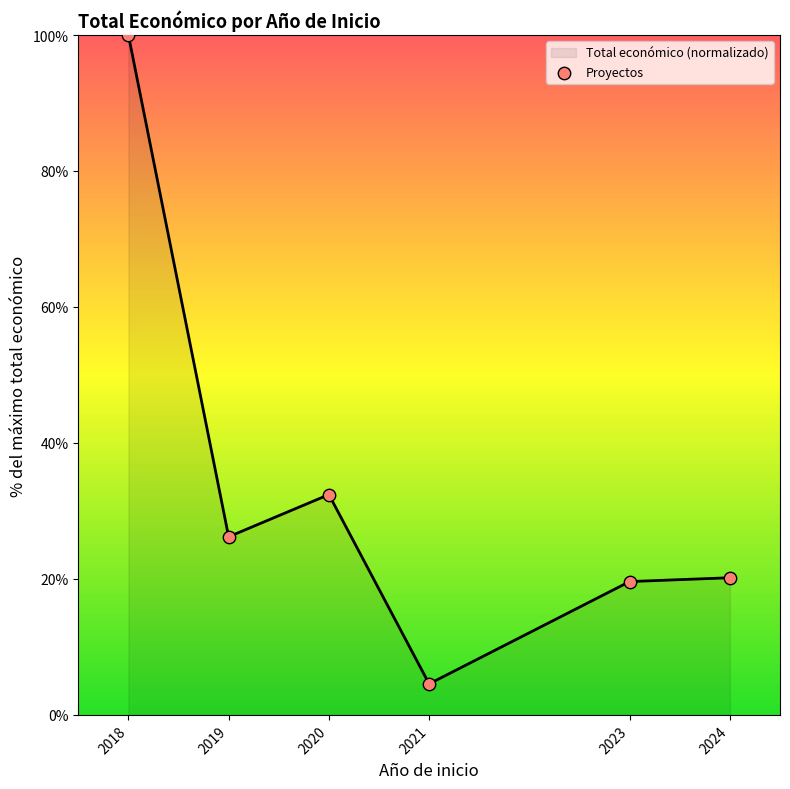

Which has a higher value, 2021 or 2019?

2019